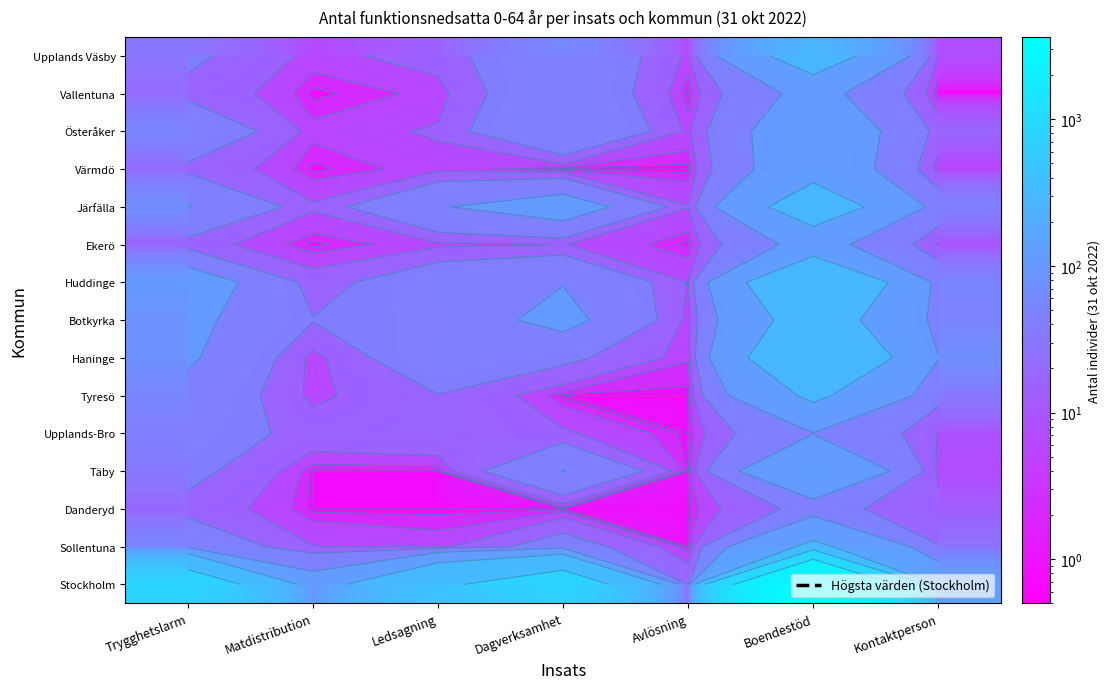

Rank the series at Boendestöd from highest to lowest value.

Stockholm, Huddinge, Haninge, Järfälla, Upplands Väsby, Botkyrka, Sollentuna, Tyresö, Täby, Värmdö, Österåker, Ekerö, Vallentuna, Upplands-Bro, Danderyd